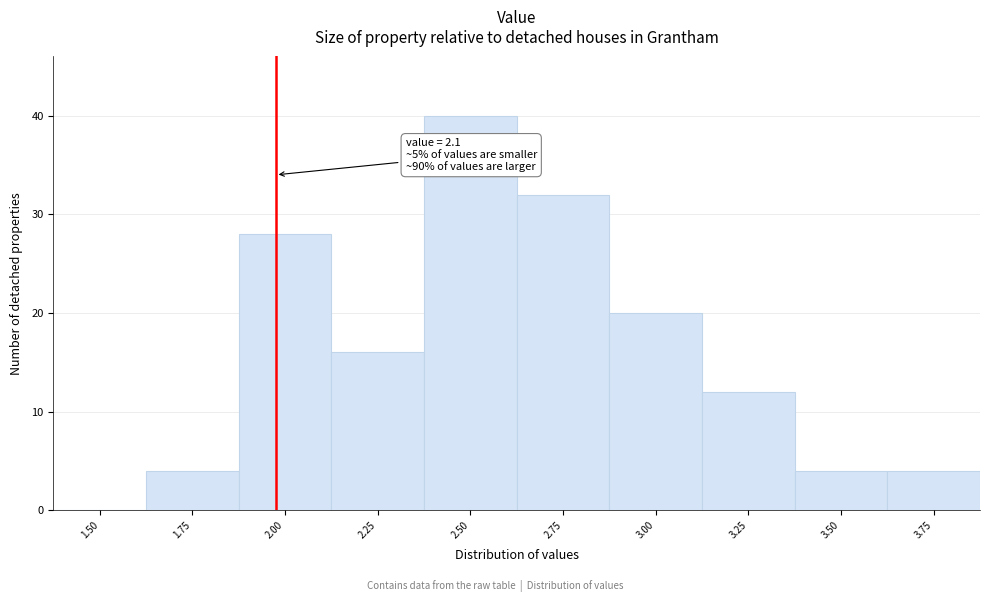

Reading right to left, what are all the values shown in this chart?

3.75=4	3.50=4	3.25=12	3.00=20	2.75=32	2.50=40	2.25=16	2.00=28	1.75=4	1.50=0